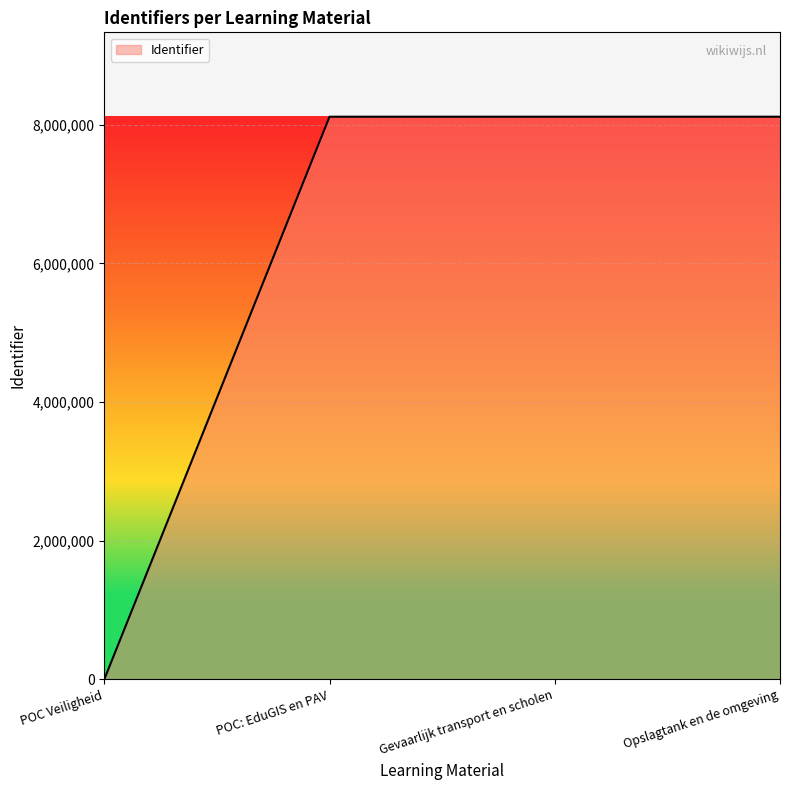

The chart shows a value of 0 at POC Veiligheid. True or false?

True